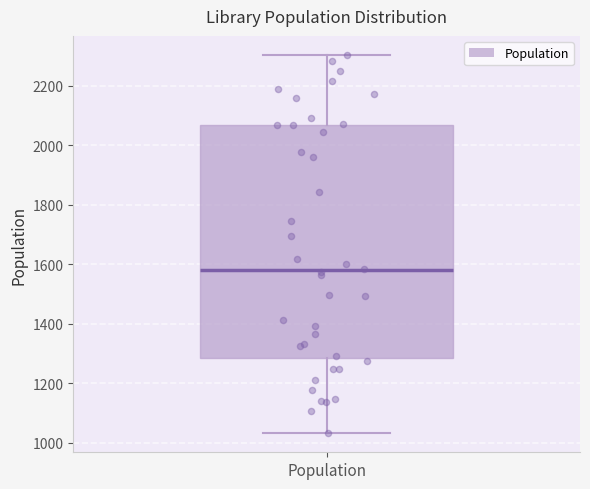

Transcribe this box plot: give where the median line is, the range the box spans, and where the two whiskers end, as read against the y-axis. The values are not printed on the chart, so give them approximately, as read against the axis.

median 1580, box 1280 to 2060, whiskers 1040 to 2300